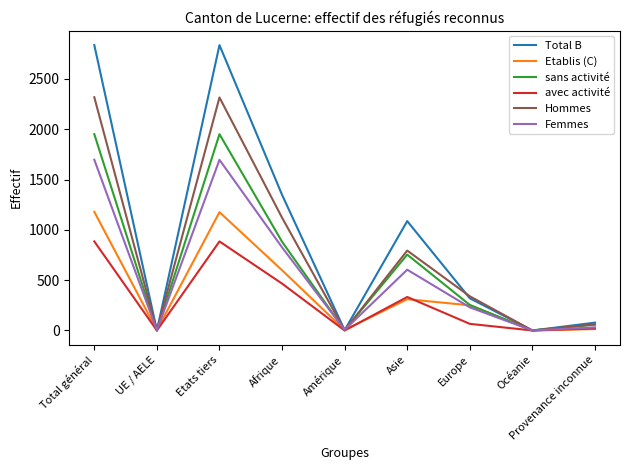

At which category does Hommes reach its first local peak?

Etats tiers